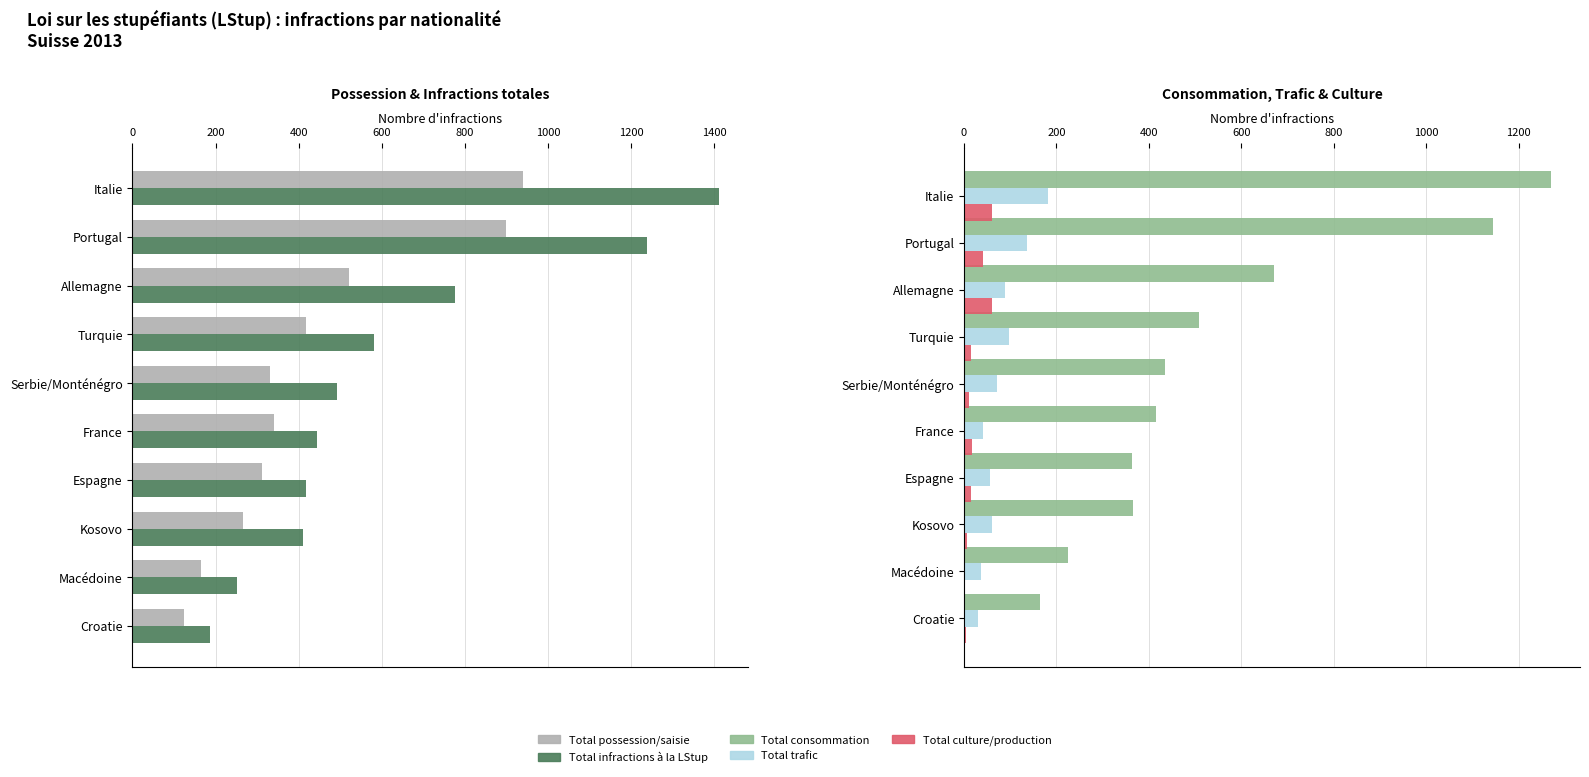

What value does the Total infractions à la LStup series have at Italie?

1412